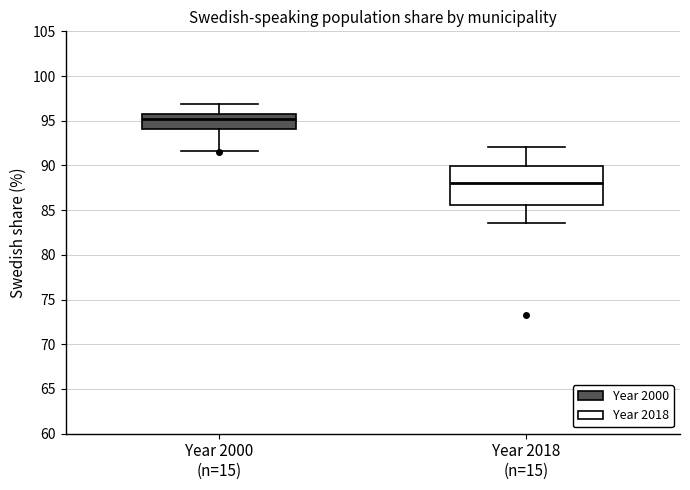

Reading left to right, transcribe this box plot: for each box, give where its median line is, the range the box spans, and where its two whiskers end, as read against the y-axis. The values are not printed on the chart, so give them approximately, as read against the axis.

Year 2000 (n=15): median 95.0, box 94.0 to 96.0, whiskers 91.5 to 97.0
Year 2018 (n=15): median 88.0, box 85.5 to 90.0, whiskers 83.5 to 92.0